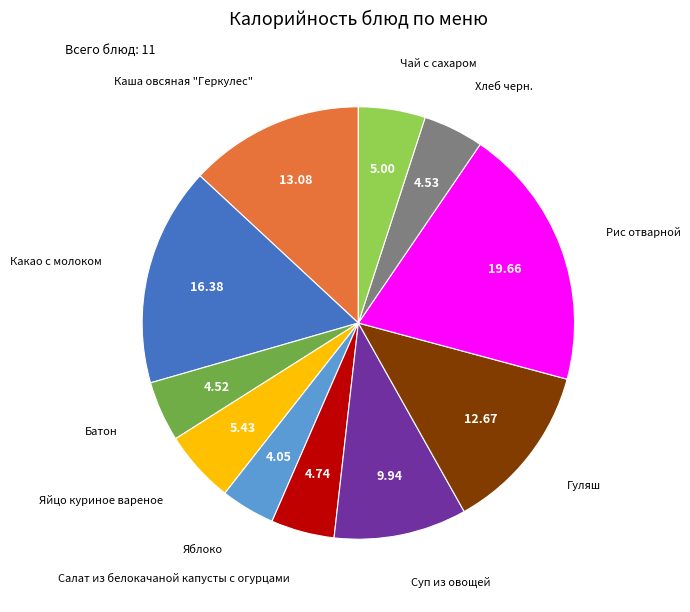

Is there any slice that represents more than half of the pie?

No